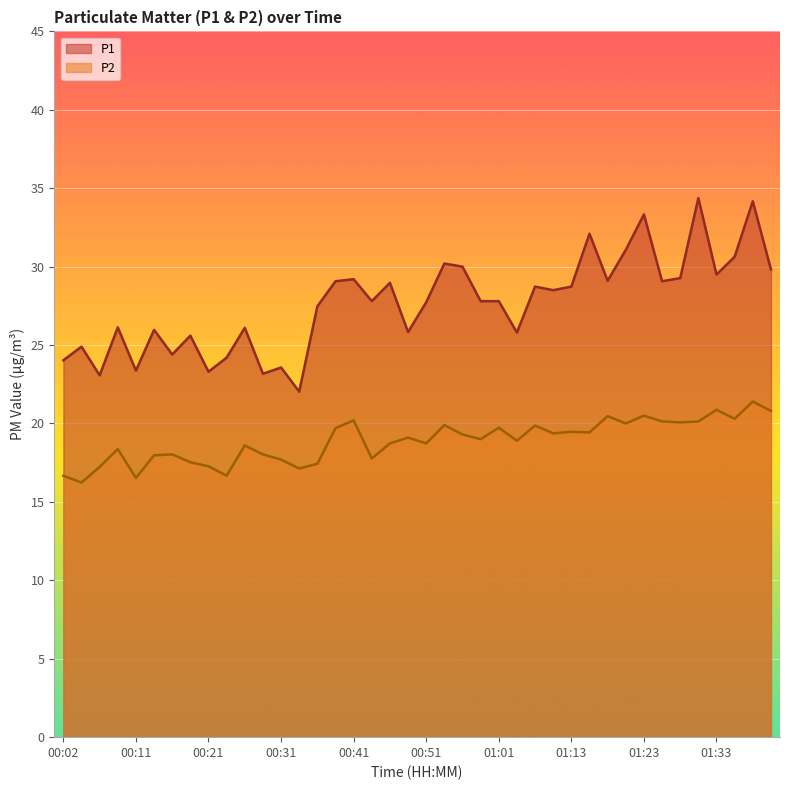

At which category does the chart reach its minimum across all series?

00:04